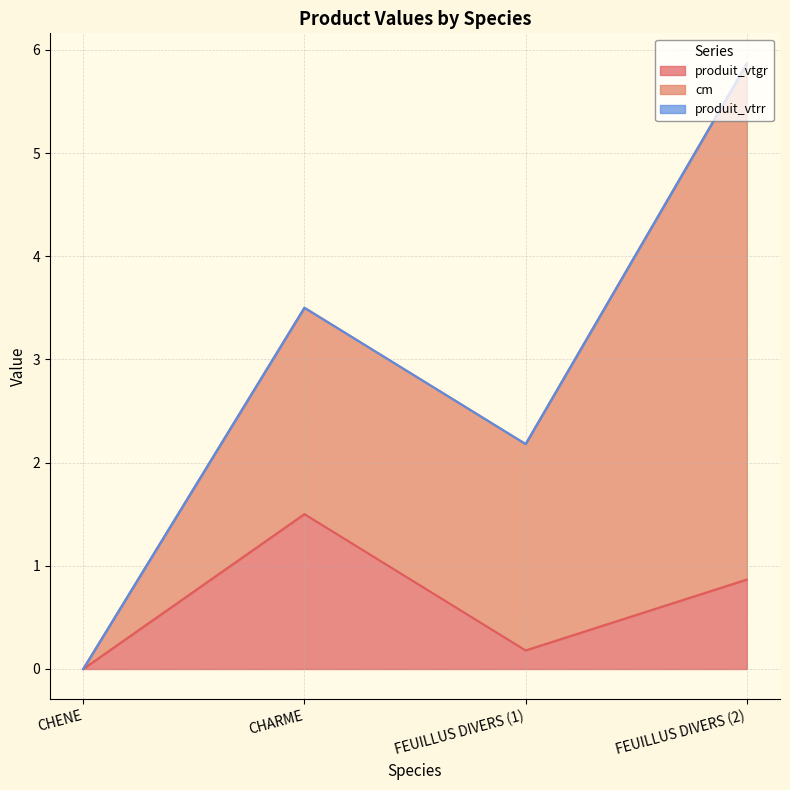

In produit_vtgr, how many points are higher than both neighbors (excluding endpoints)?

1